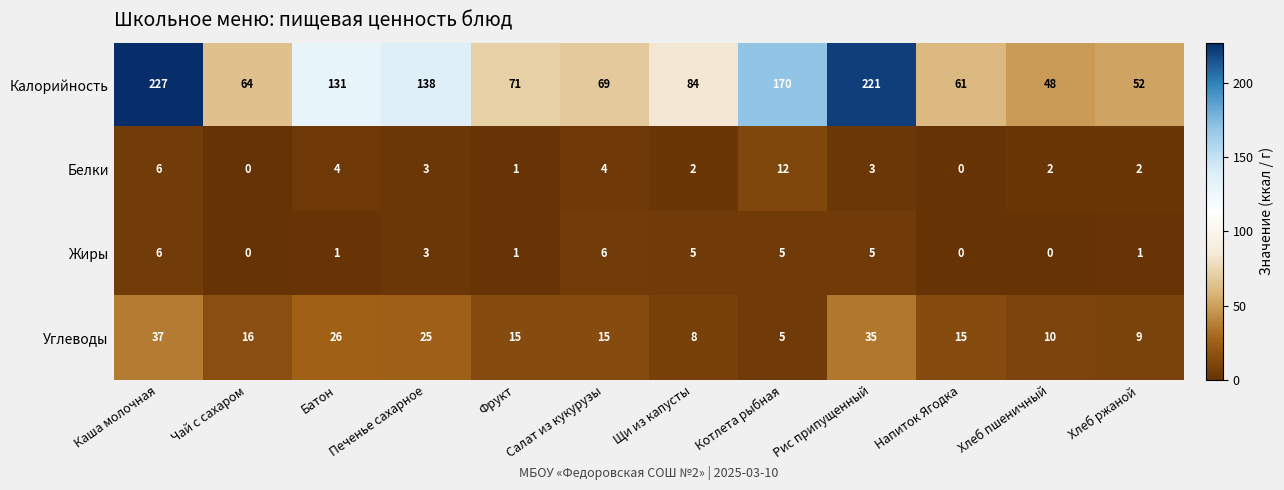

Which series has the widest spread of values?

Калорийность